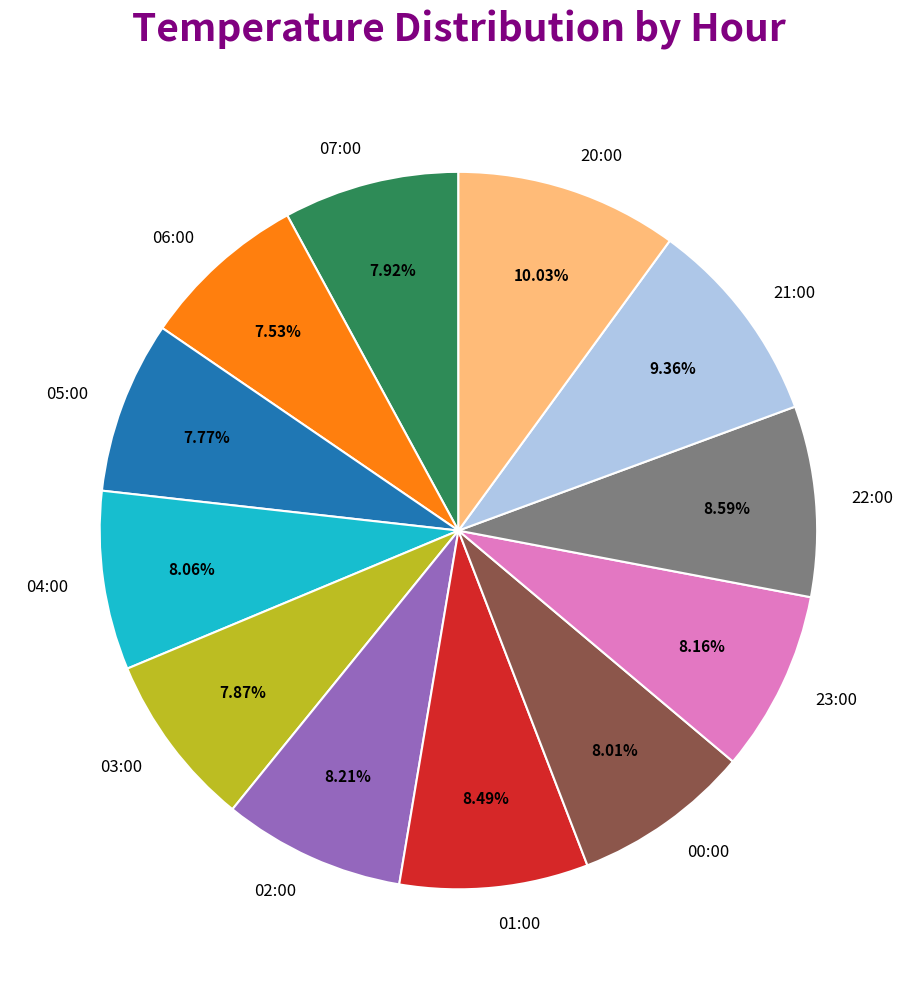

Is there a majority slice in this chart?

No